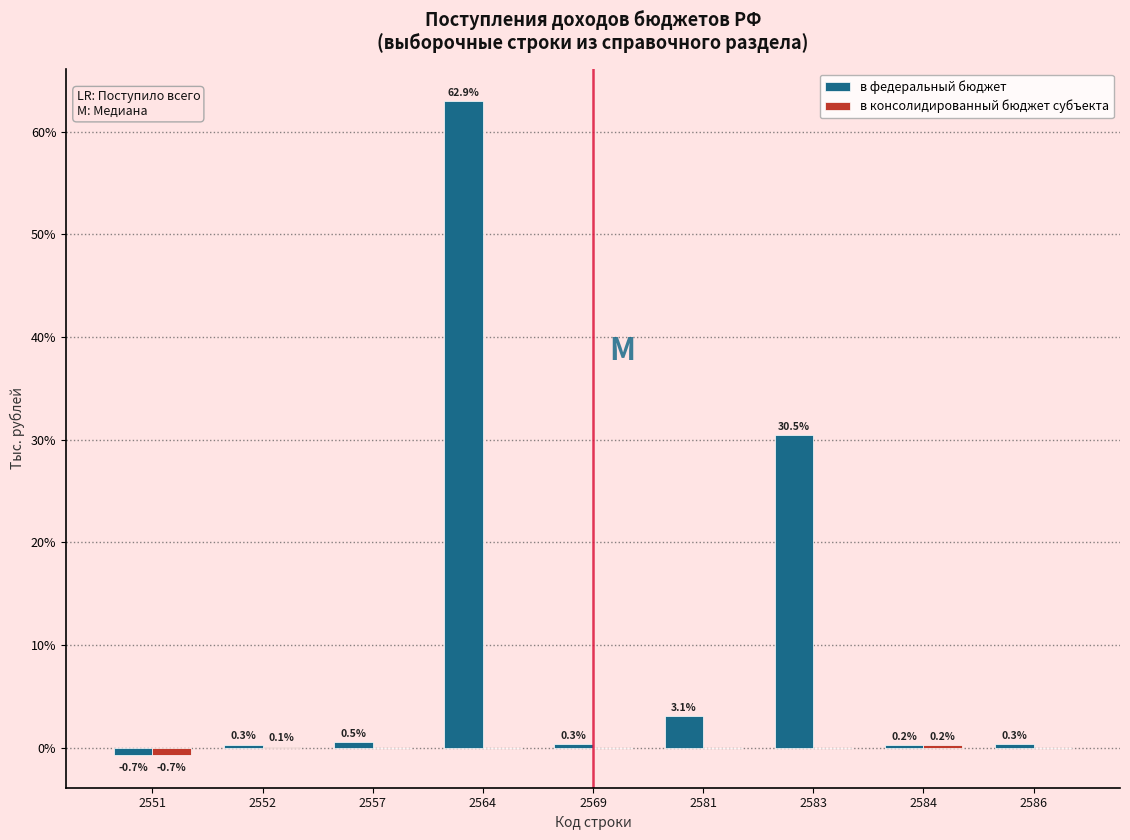

Reading left to right, extract all data points from this chart.

в федеральный бюджет: 2551=-0.7	2552=0.3	2557=0.5	2564=62.9	2569=0.3	2581=3.1	2583=30.5	2584=0.2	2586=0.3
в консолидированный бюджет субъекта: 2551=-0.7	2552=0.1	2557=0.0	2564=0.0	2569=0.0	2581=0.0	2583=0.0	2584=0.2	2586=0.0